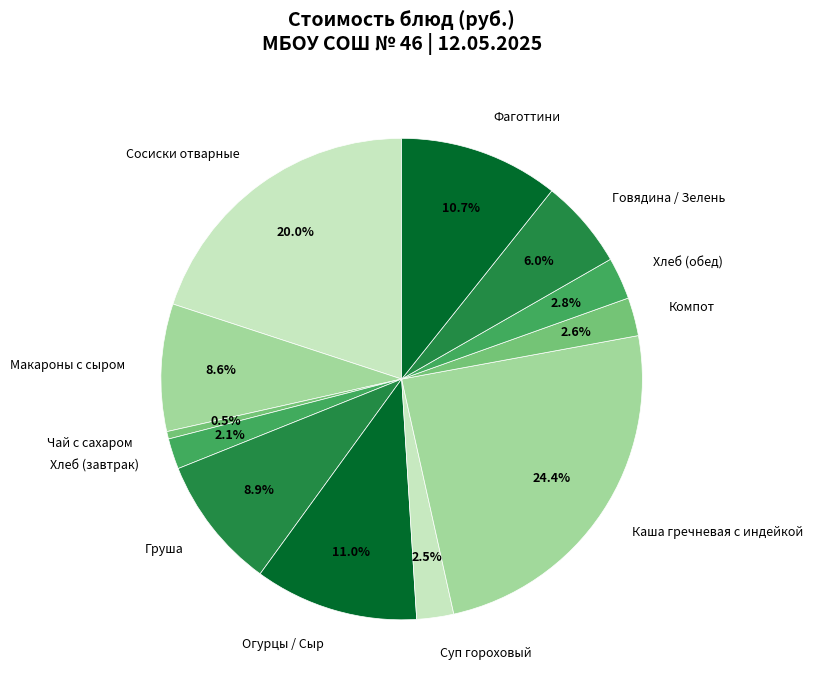

How many slices are in this pie chart?

12